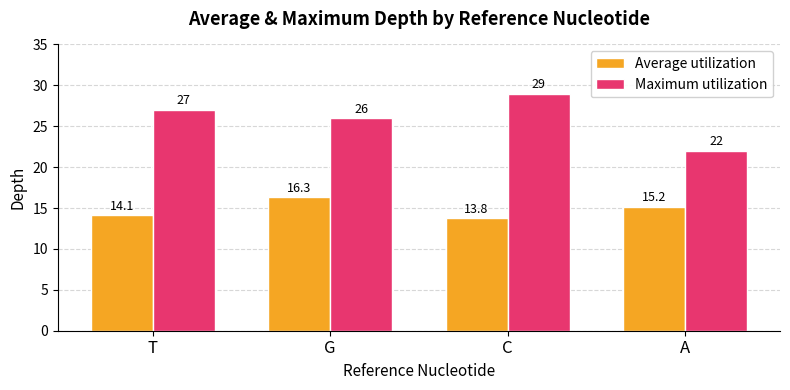

Is it true that Maximum utilization equals 22.0 at A?

True